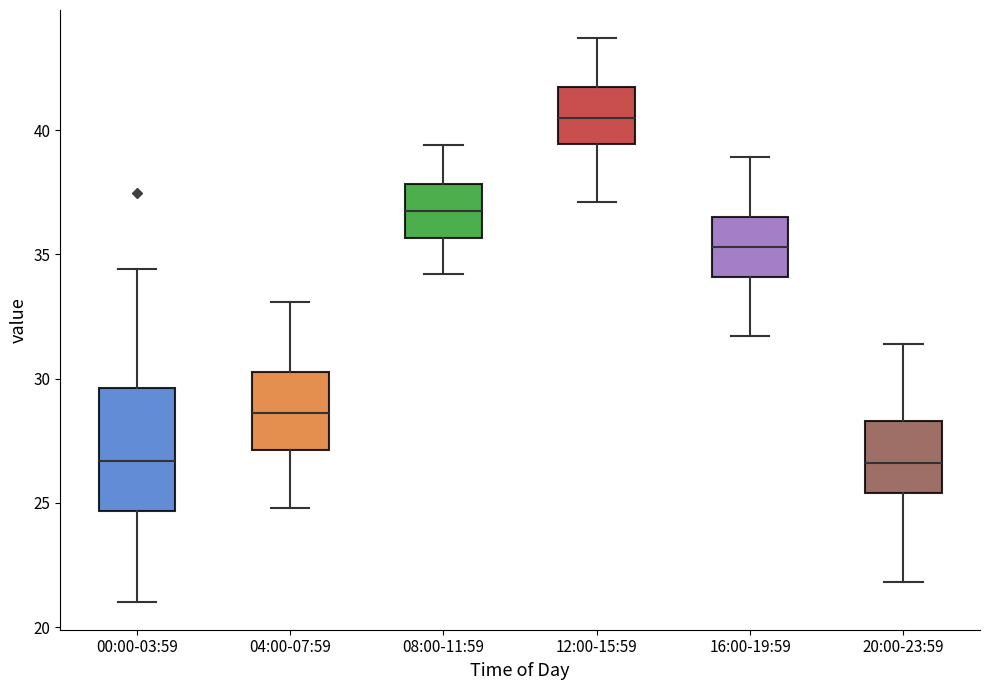

Reading left to right, transcribe this box plot: for each box, give where its median line is, the range the box spans, and where its two whiskers end, as read against the y-axis. The values are not printed on the chart, so give them approximately, as read against the axis.

00:00-03:59: median 26.5, box 24.5 to 29.5, whiskers 21.0 to 34.5
04:00-07:59: median 28.5, box 27.0 to 30.5, whiskers 25.0 to 33.0
08:00-11:59: median 37.0, box 35.5 to 38.0, whiskers 34.0 to 39.5
12:00-15:59: median 40.5, box 39.5 to 42.0, whiskers 37.0 to 43.5
16:00-19:59: median 35.5, box 34.0 to 36.5, whiskers 31.5 to 39.0
20:00-23:59: median 26.5, box 25.5 to 28.5, whiskers 22.0 to 31.5